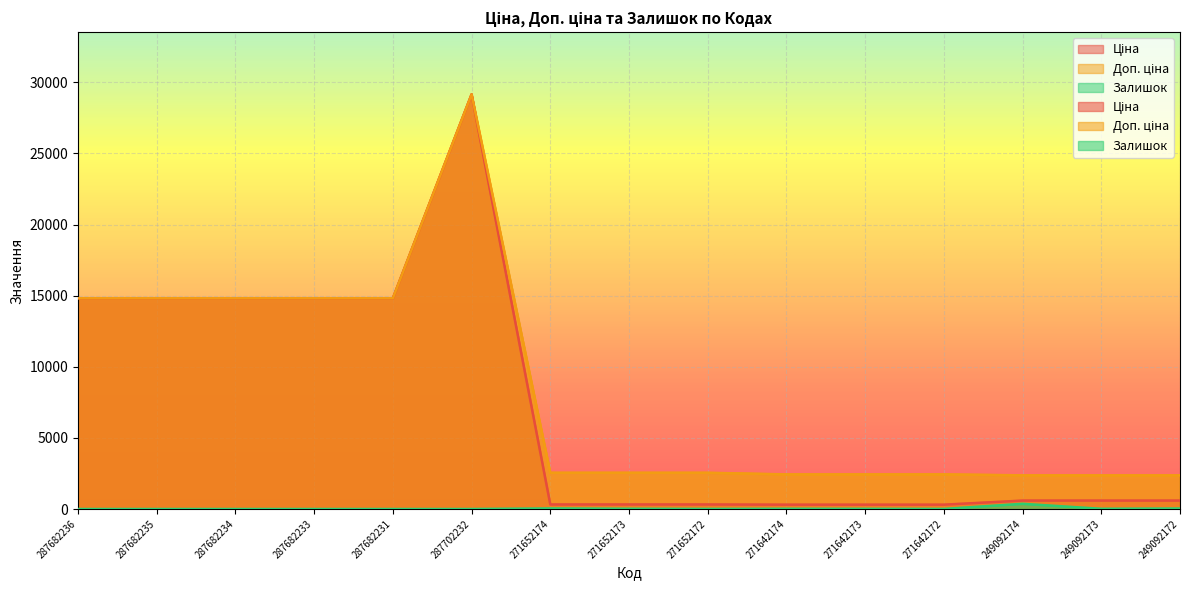

True or false: Ціна and Залишок cross at least once.

False